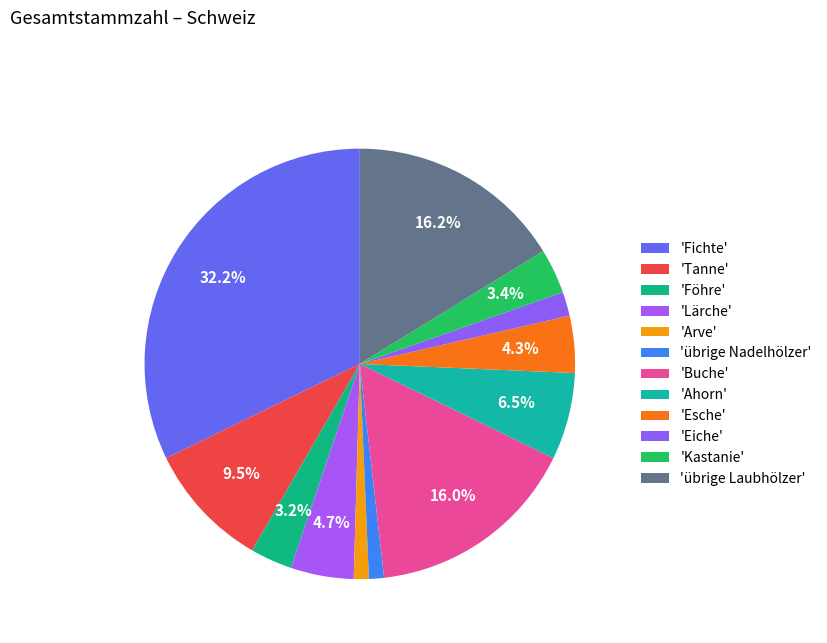

Which category has the smallest portion of the pie?

Arve